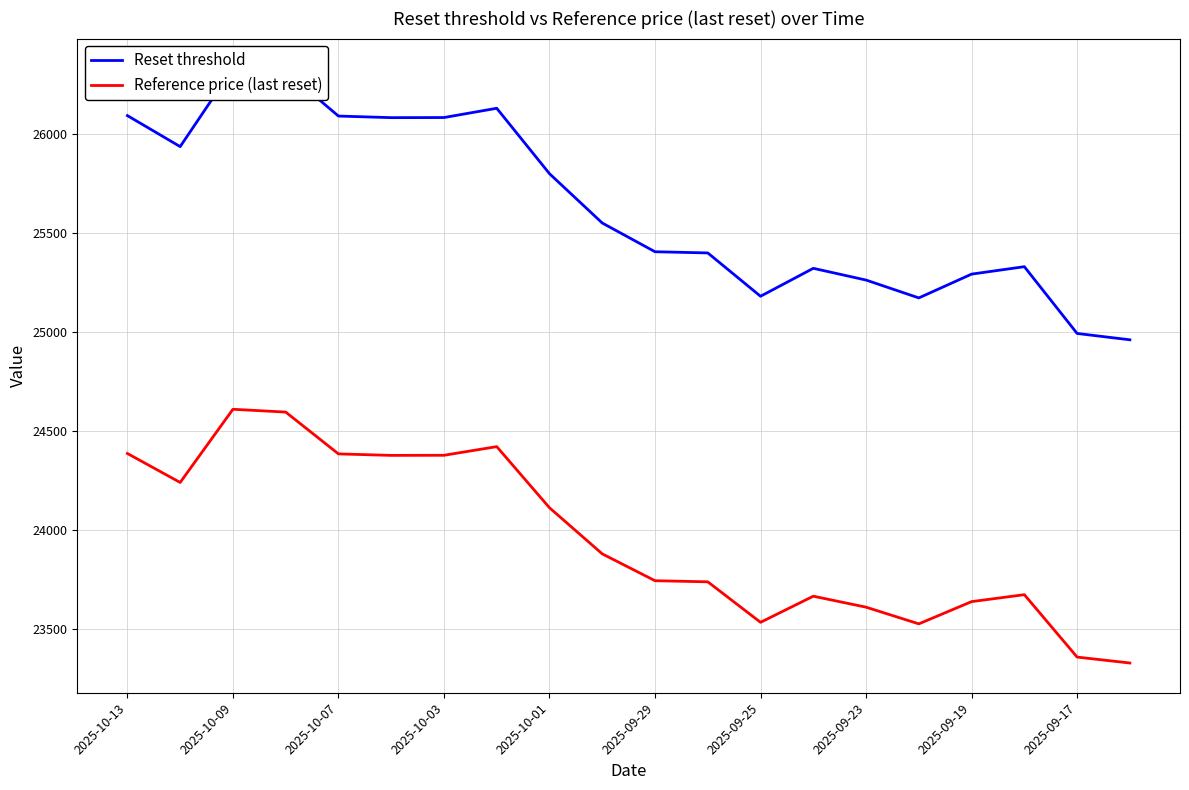

At which label does Reference price (last reset) first exceed 23880?

2025-10-13